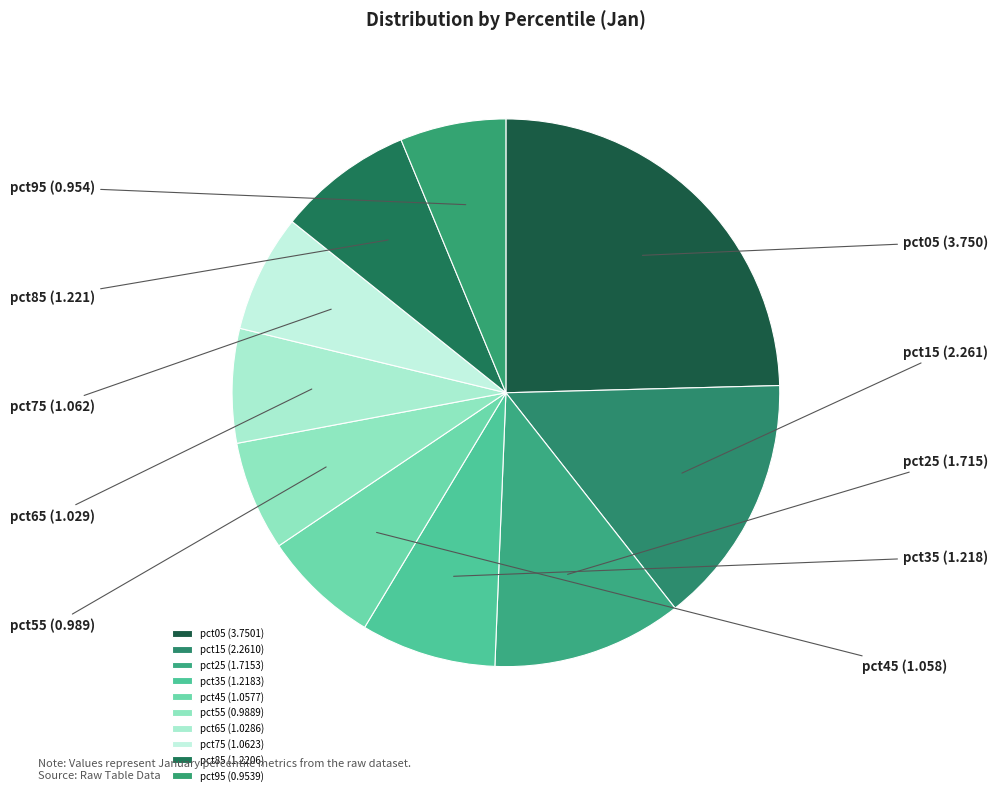

True or false: pct65 accounts for 21% of the total.

False